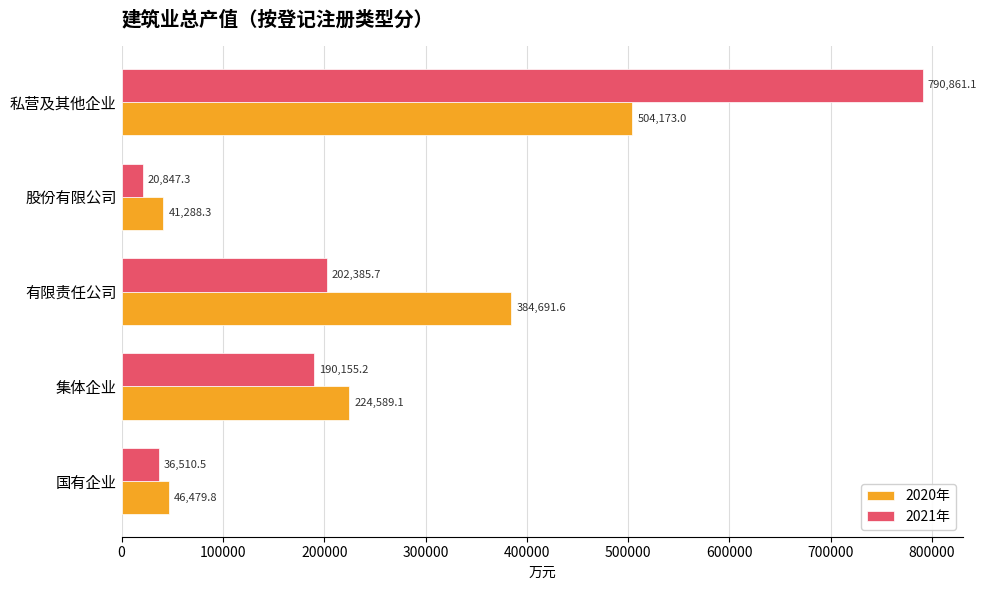

What is the difference between the second highest and second lowest values in the 2020年 series?

338211.8